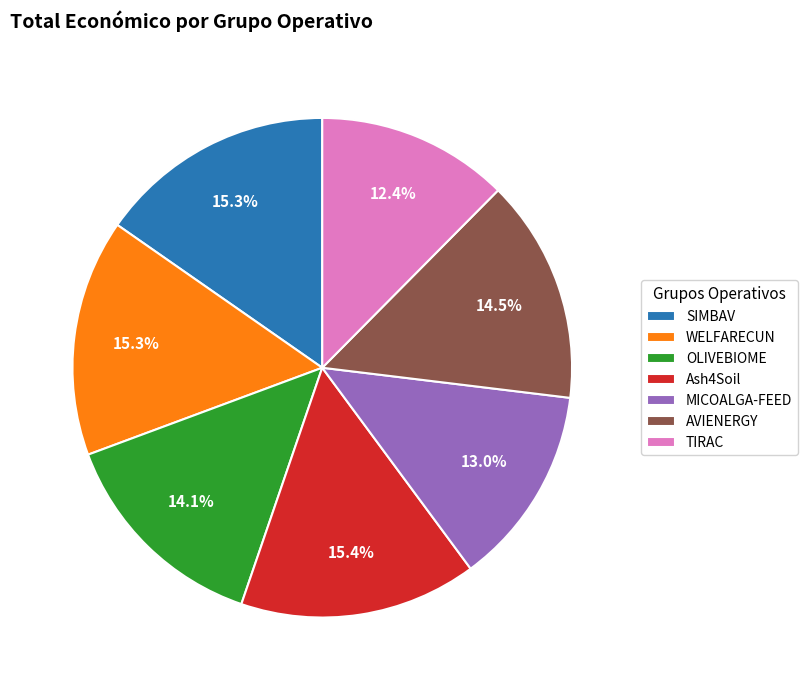

Is there any slice that represents more than half of the pie?

No